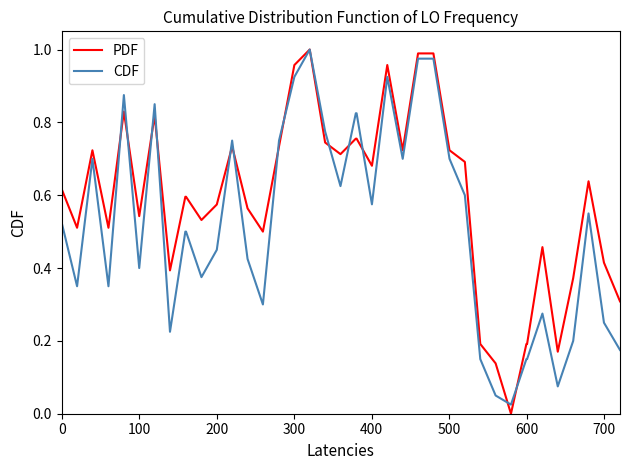

Which series has the widest spread of values?

PDF